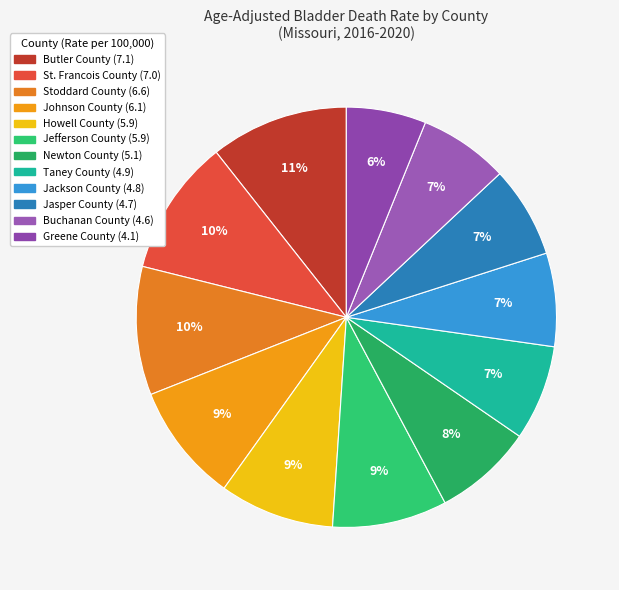

Does Johnson County represent more than half of the total?

No